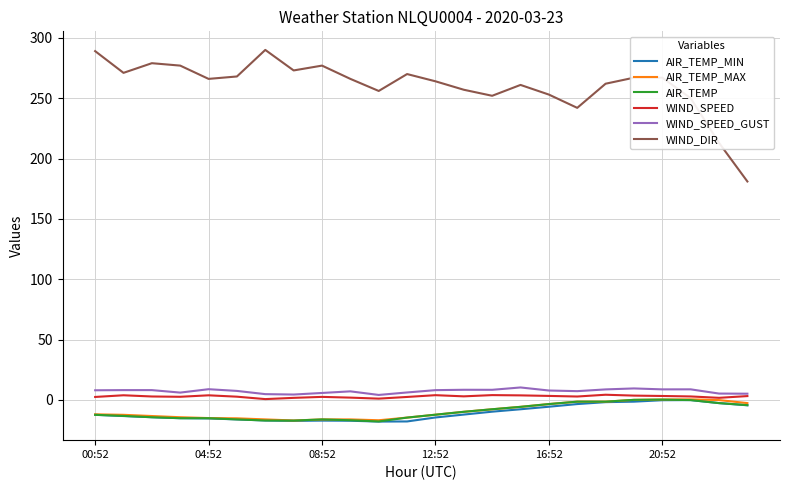

What is the minimum value for AIR_TEMP?

-17.8